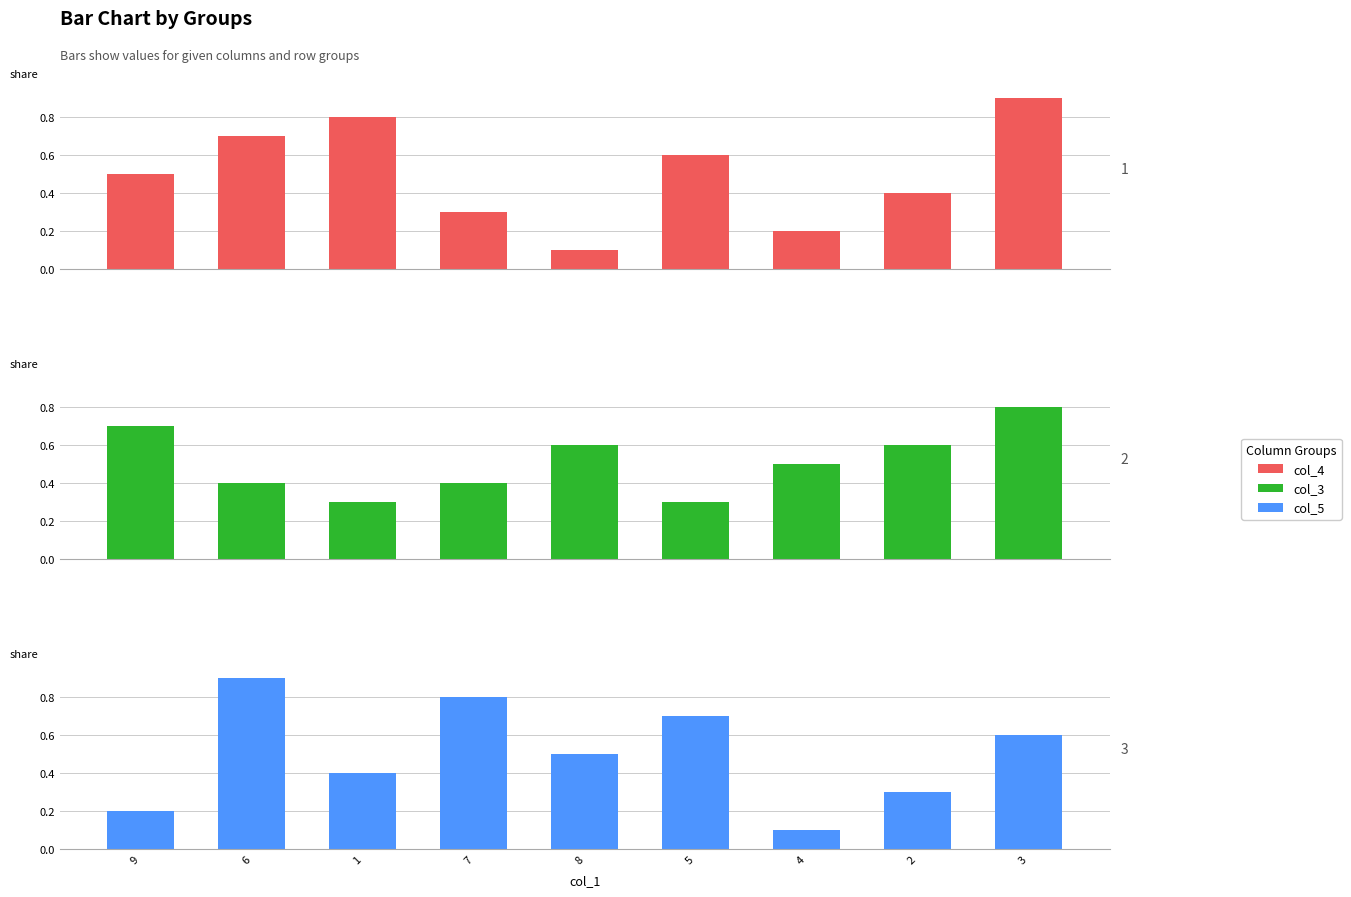

Does the chart contain any negative values?

No